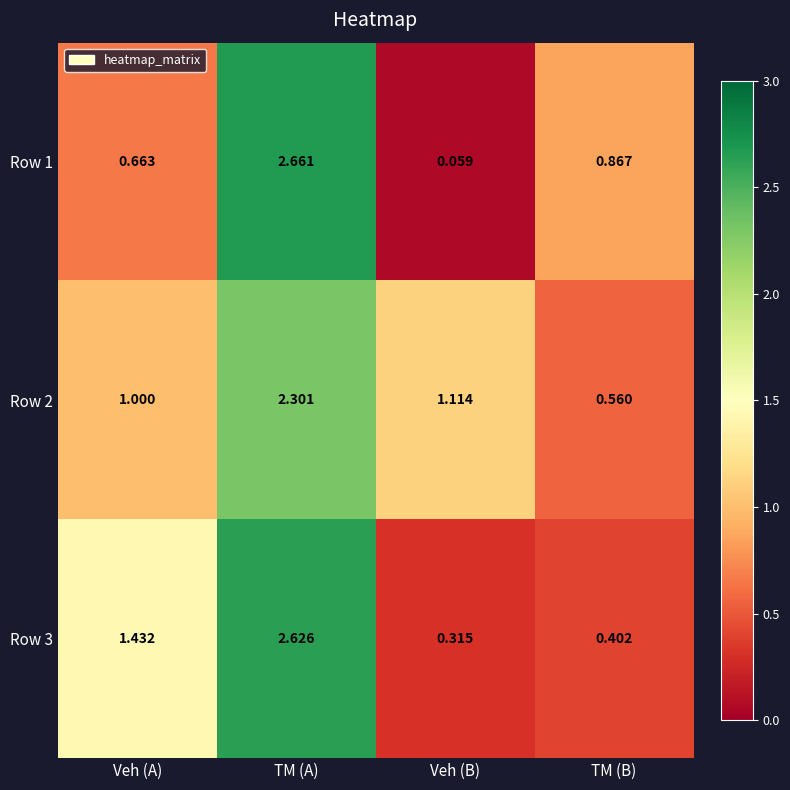

List the labels in order of Row 1 value, largest first.

TM (A), TM (B), Veh (A), Veh (B)